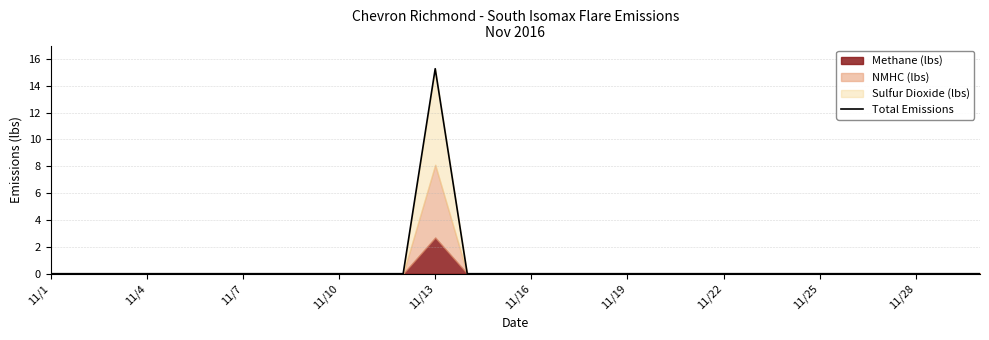

What is the maximum value shown in the chart?

15.3